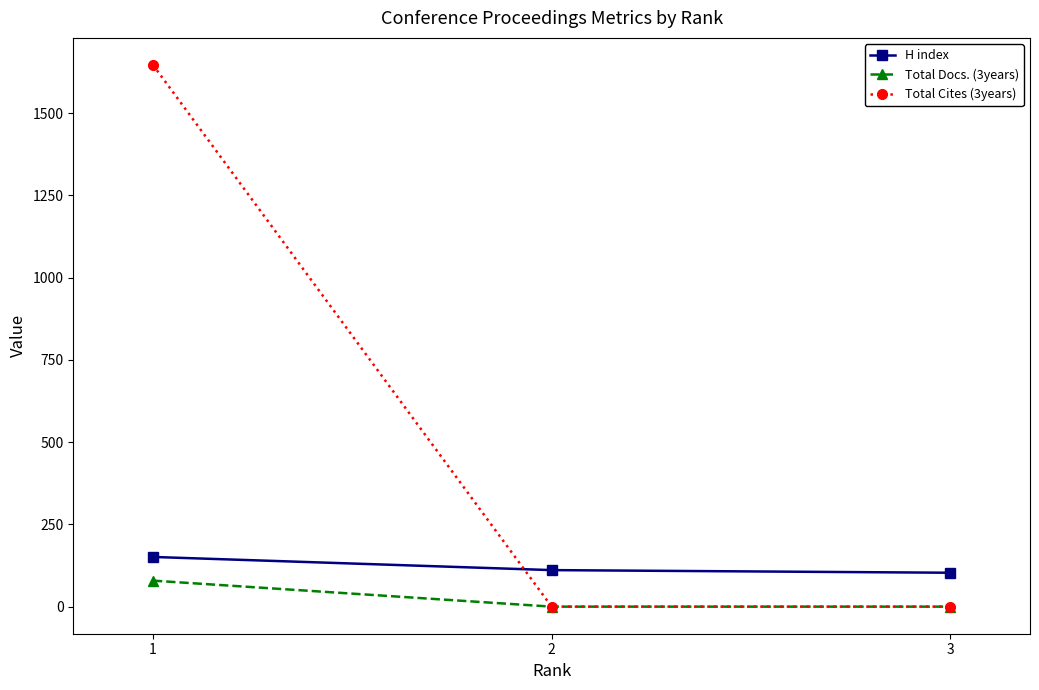

The value of Total Cites (3years) at 2 is -592. True or false?

False